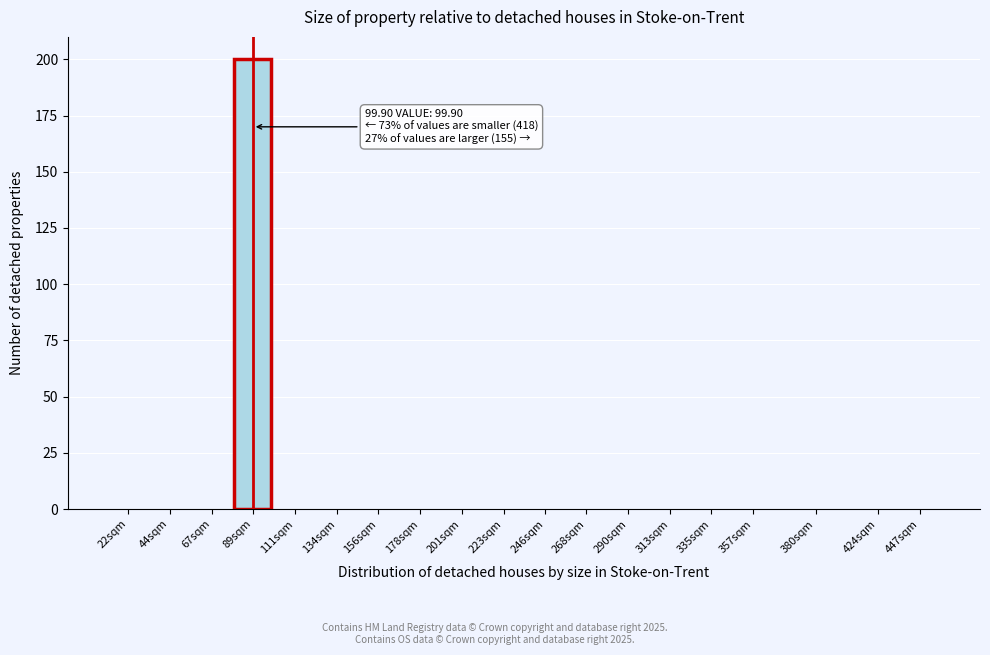

Reading left to right, extract all data points from this chart.

22sqm=0	44sqm=0	67sqm=0	89sqm=200	111sqm=0	134sqm=0	156sqm=0	178sqm=0	201sqm=0	223sqm=0	246sqm=0	268sqm=0	290sqm=0	313sqm=0	335sqm=0	357sqm=0	380sqm=0	424sqm=0	447sqm=0